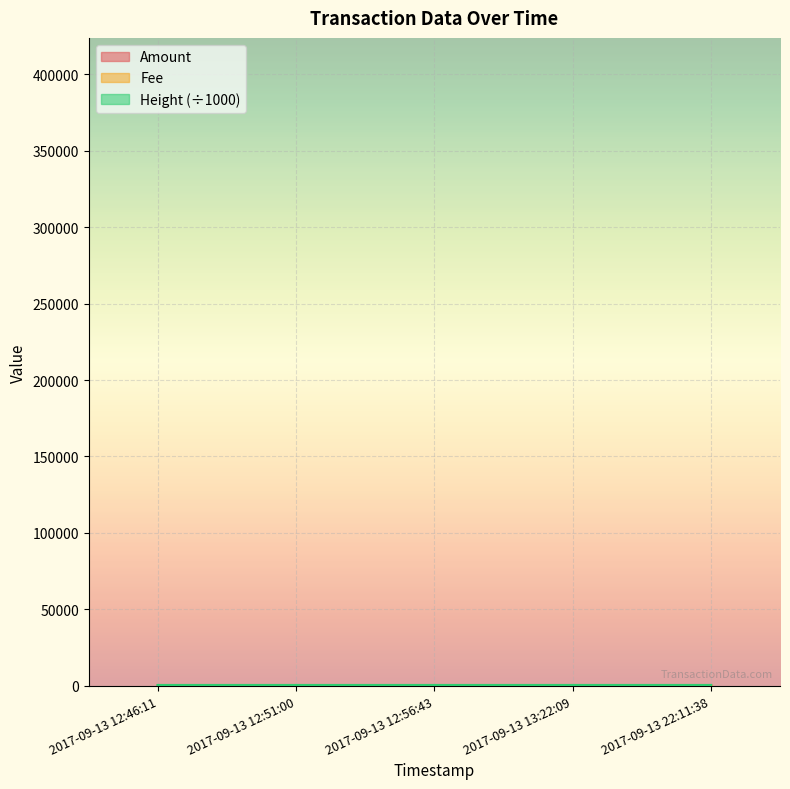

True or false: Amount and Height cross at least once.

False